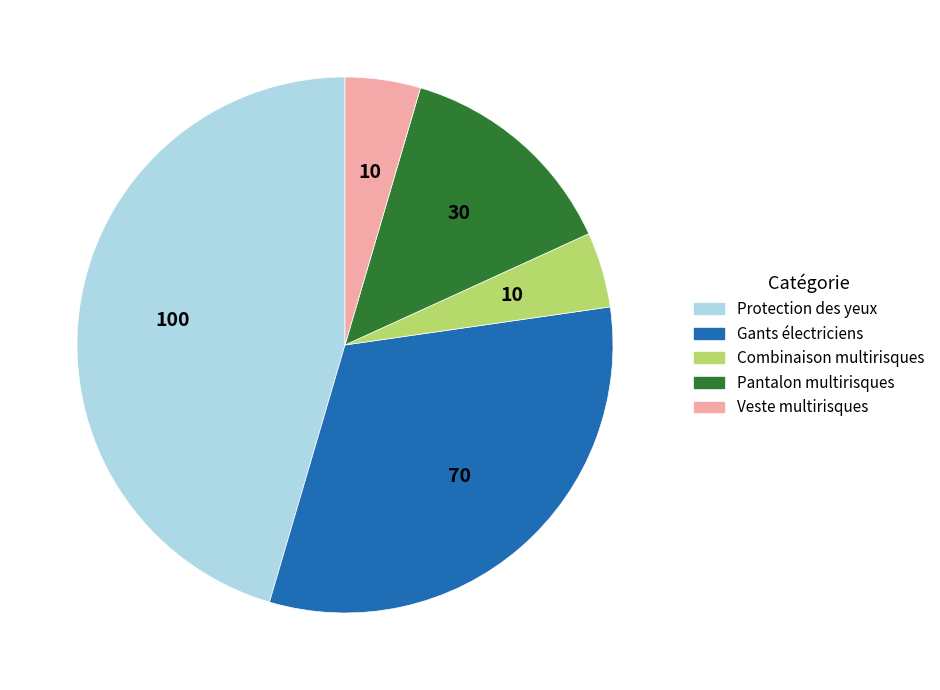

Is it true that Gants électriciens is 32% of the pie?

True